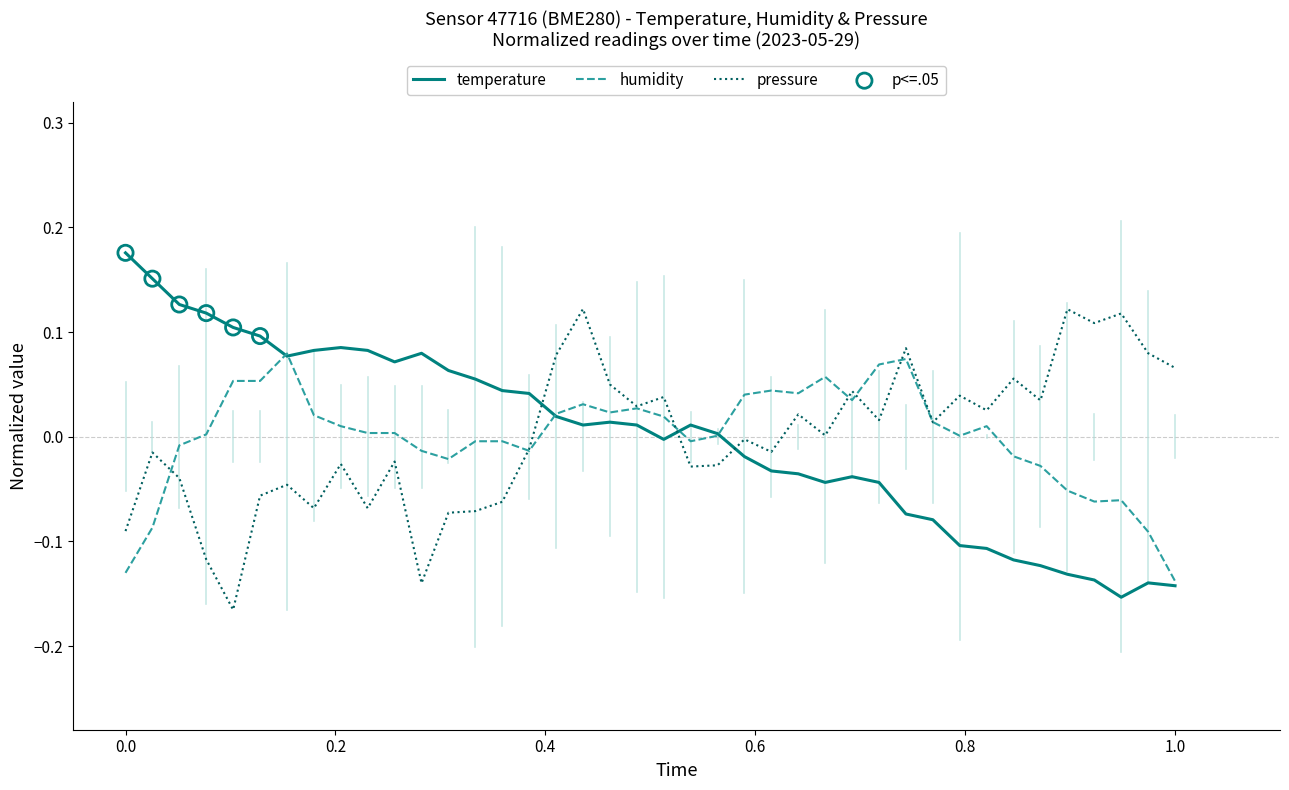

At how many categories does at least one series exceed 0?

40